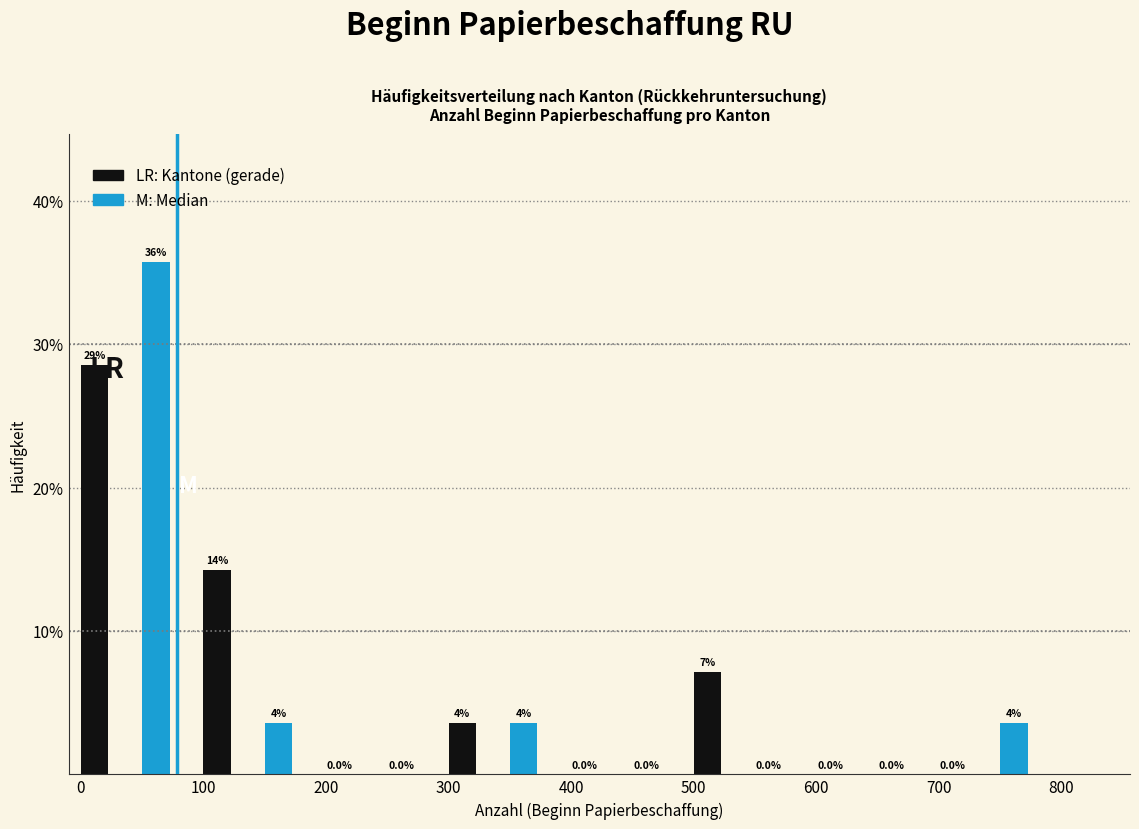

Which range on the x-axis has the tallest bar?

50 to 100